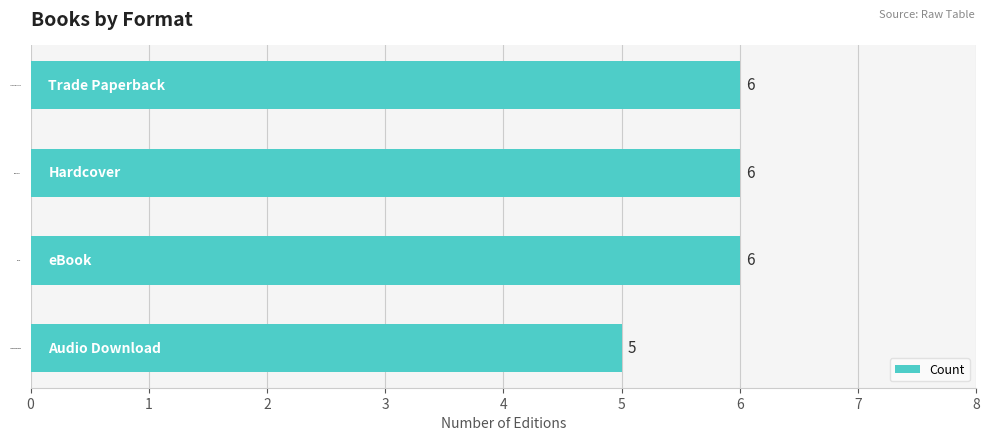

Count the values in the range 6 to 7.

3